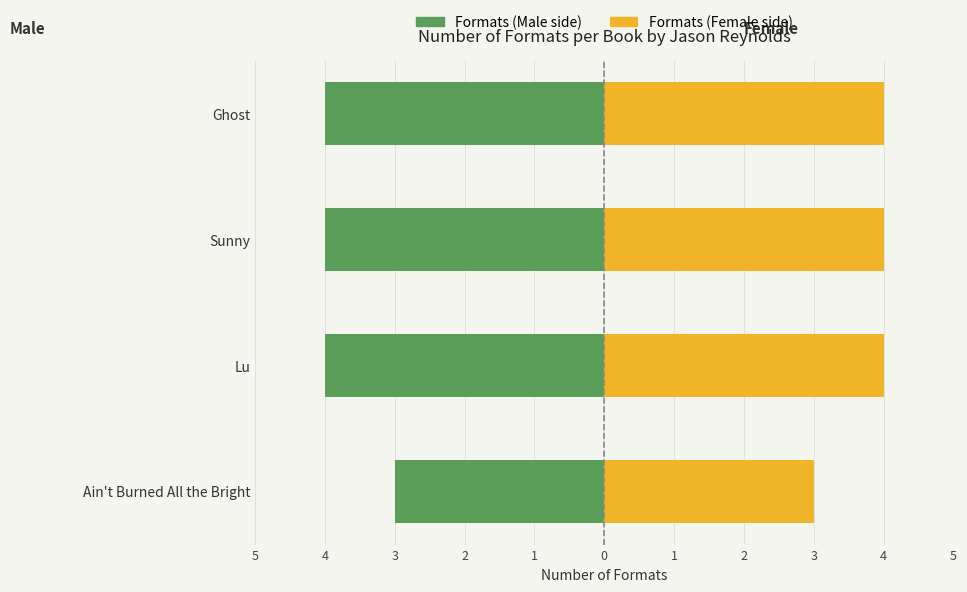

Reading left to right, transcribe all the data shown in this chart.

Formats (Male side): -3	-4	-4	-4
Formats (Female side): 3	4	4	4